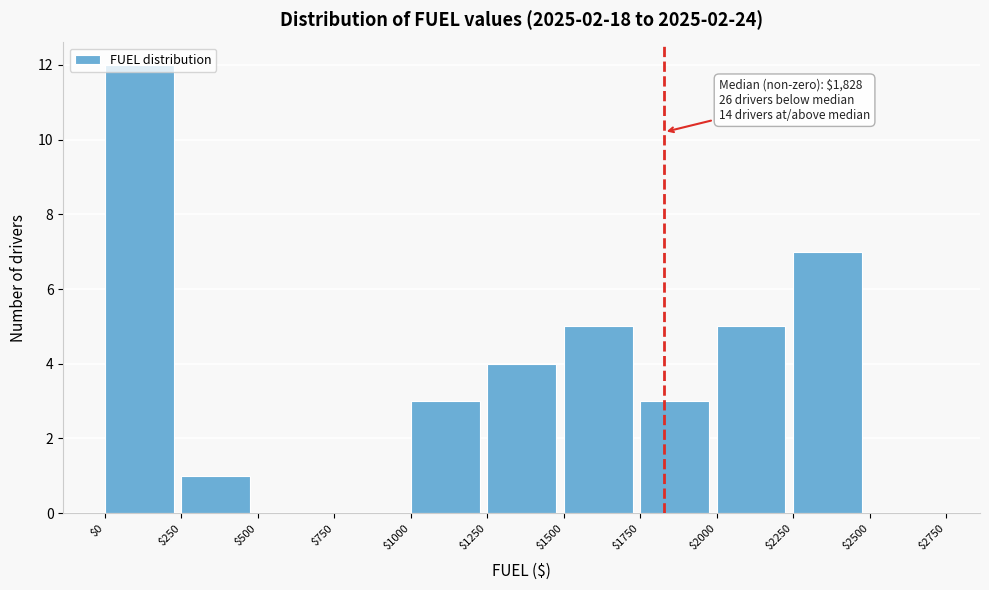

Over which range of the x-axis is the bar tallest?

$0 to $250